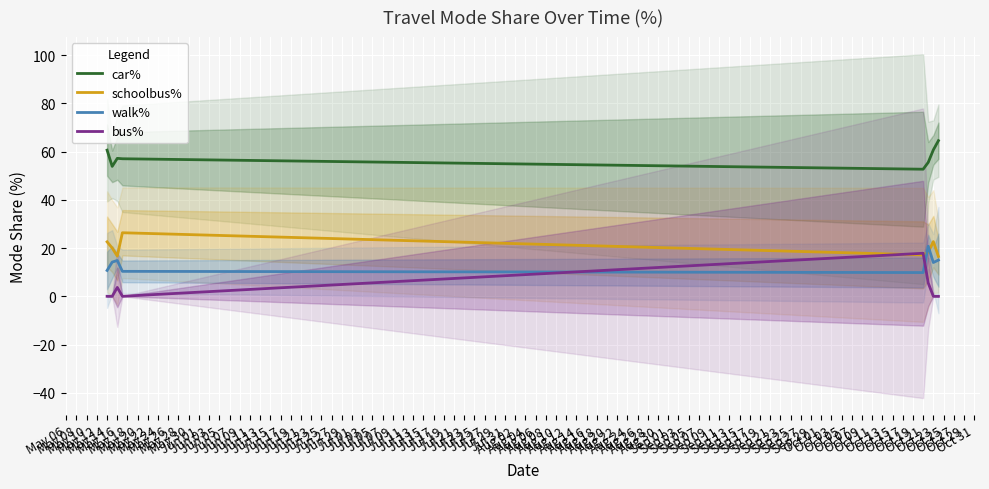

Reading left to right, transcribe all the data shown in this chart.

car%: 60.6	53.8	57.2	57.0	52.7	55.5	60.7	64.5
schoolbus%: 22.6	20.0	16.7	26.3	17.2	18.2	22.7	16.5
walk%: 10.7	14.2	14.8	10.3	9.8	20.8	14.0	15.0
bus%: 0.0	0.0	3.7	0.0	17.8	5.5	0.0	0.0